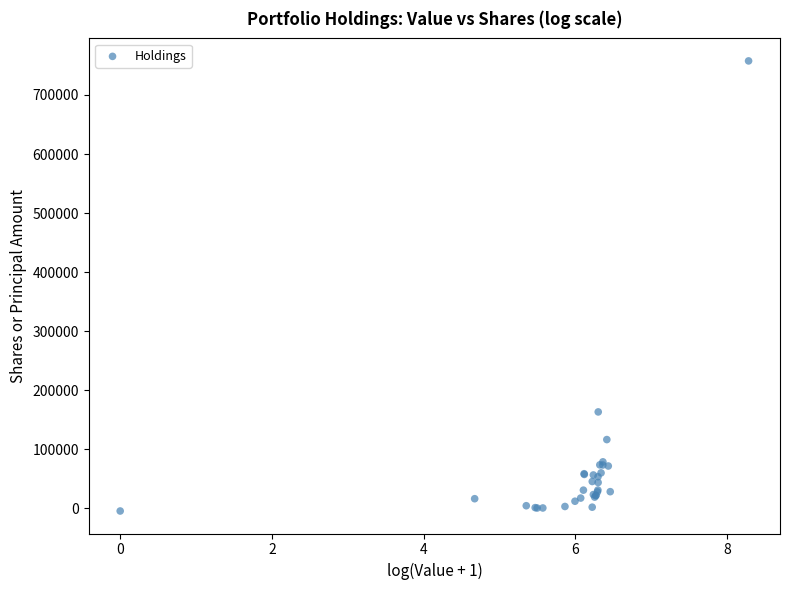

What Y value in the scatter plot is closest to 376502?

163115